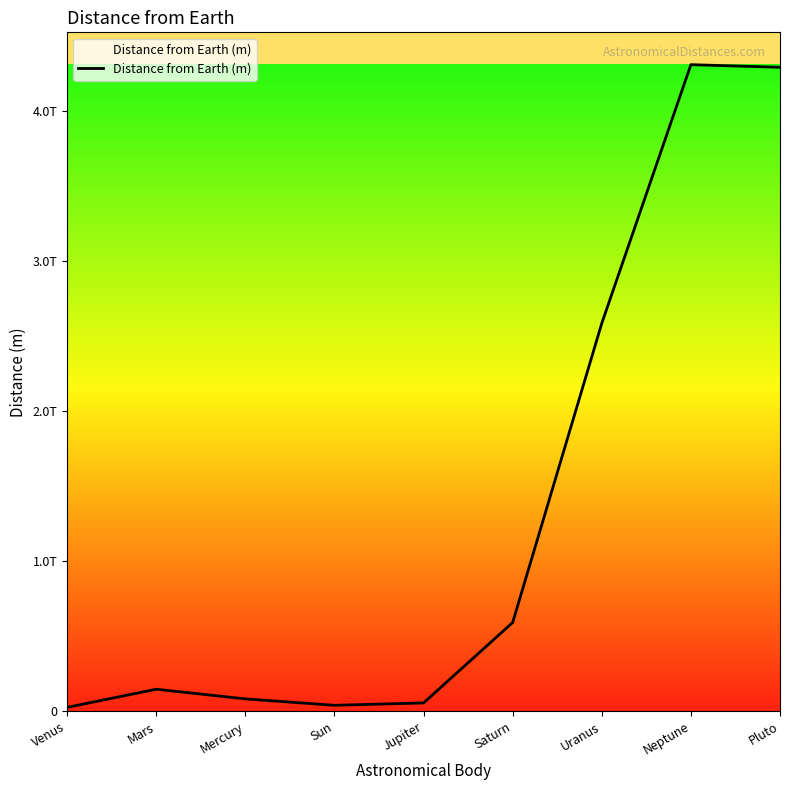

Reading right to left, what are all the values shown in this chart?

Pluto=4293370000000	Neptune=4311020000000	Uranus=2586880000000	Saturn=591970000000	Jupiter=55650000000	Sun=39790000000	Mercury=82500000000	Mars=147000000000	Venus=25971000000